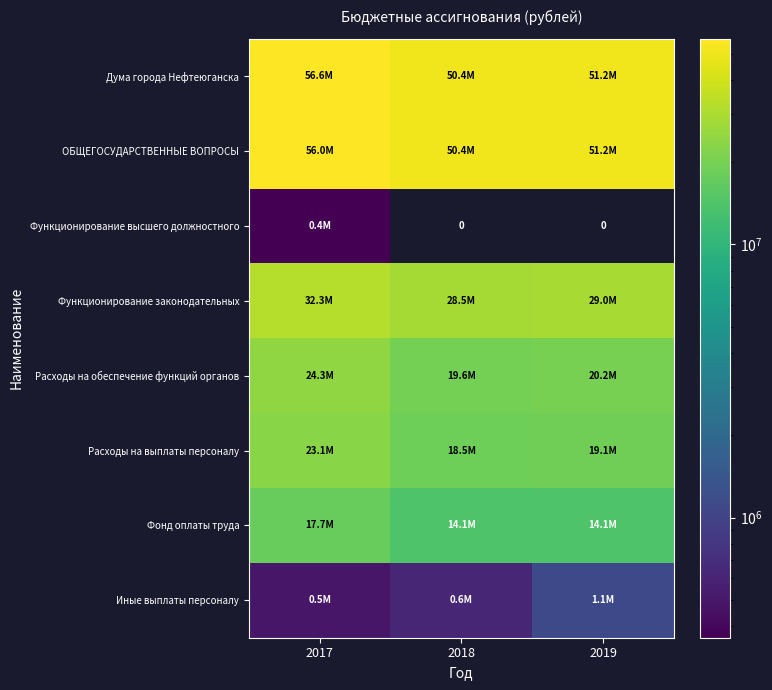

How many data points does each series have?

3